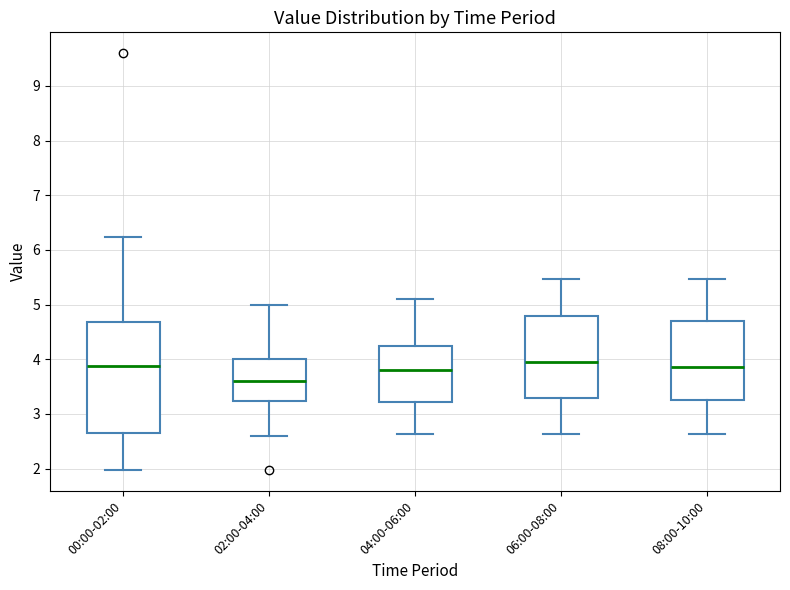

Reading left to right, transcribe this box plot: for each box, give where its median line is, the range the box spans, and where its two whiskers end, as read against the y-axis. The values are not printed on the chart, so give them approximately, as read against the axis.

00:00-02:00: median 3.9, box 2.7 to 4.7, whiskers 2.0 to 6.2
02:00-04:00: median 3.6, box 3.2 to 4.0, whiskers 2.6 to 5.0
04:00-06:00: median 3.8, box 3.2 to 4.2, whiskers 2.6 to 5.1
06:00-08:00: median 4.0, box 3.3 to 4.8, whiskers 2.6 to 5.5
08:00-10:00: median 3.9, box 3.3 to 4.7, whiskers 2.6 to 5.5